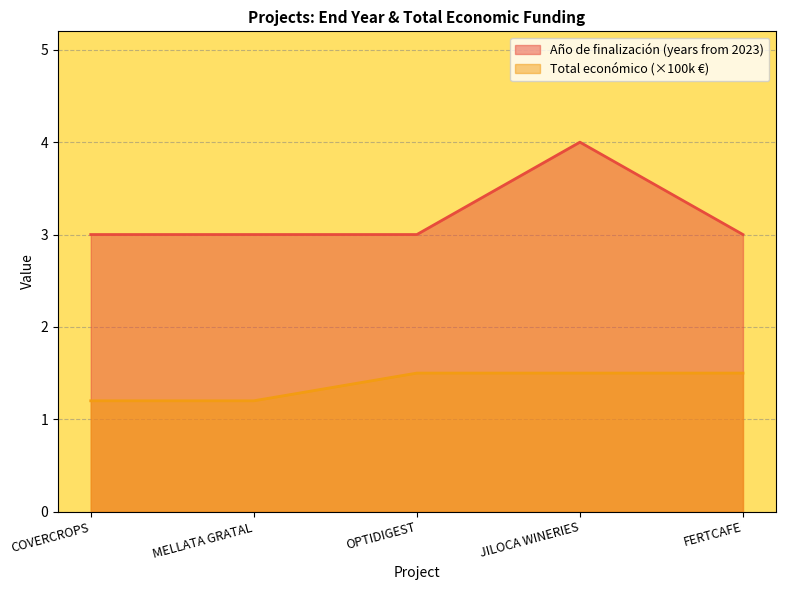

What is the sum of all Año de finalización values?

16.0